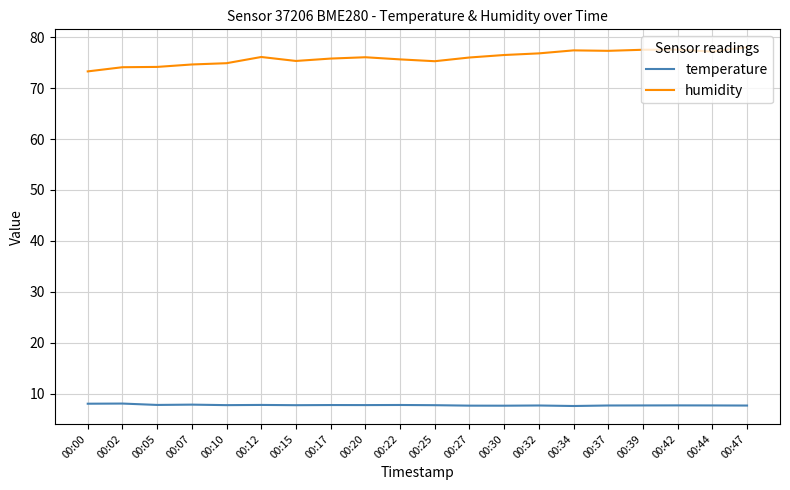

True or false: humidity and temperature intersect in this chart.

False